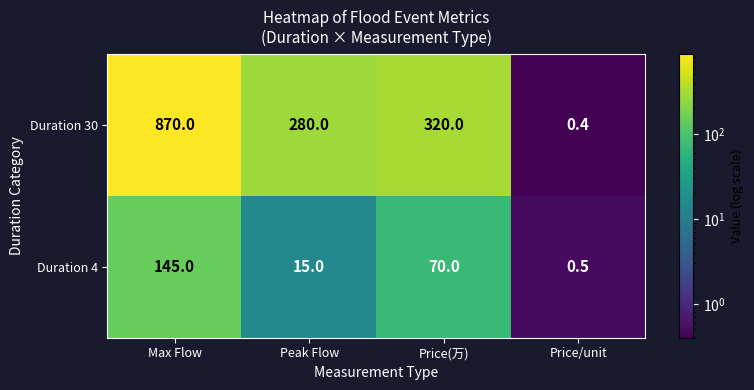

What is the difference between the Duration 4 values at Price(万) and Peak Flow?

55.0